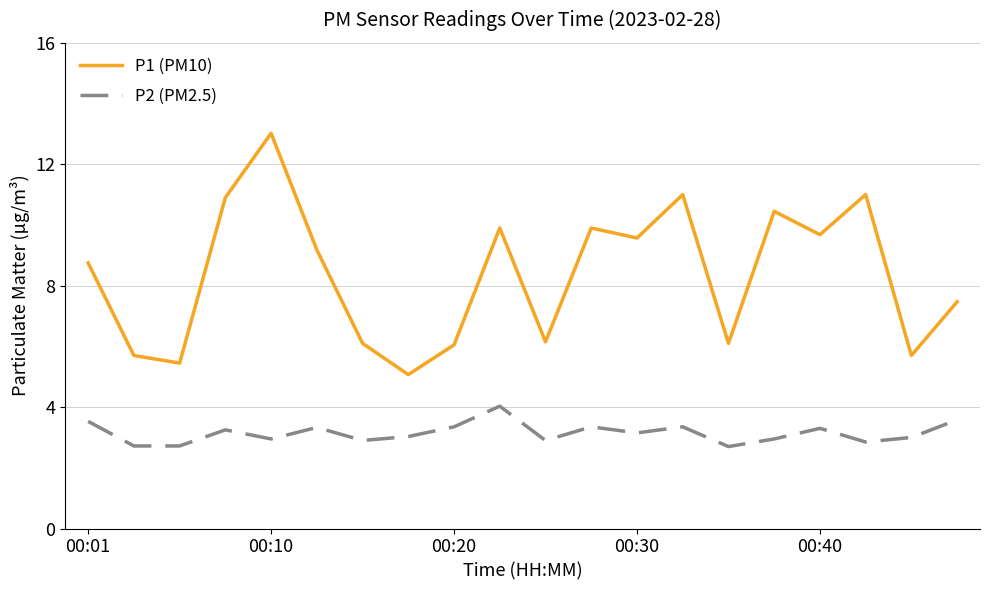

List the series in order of their peak value, highest first.

P1 (PM10), P2 (PM2.5)